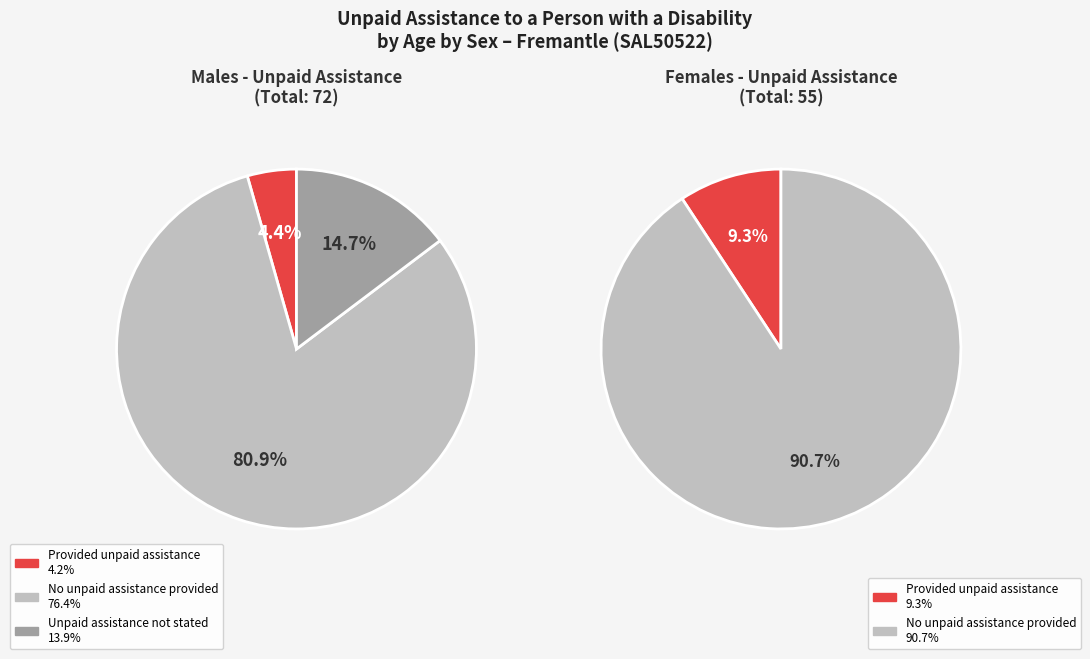

Is it true that Provided unpaid assistance is 4% of the pie?

True